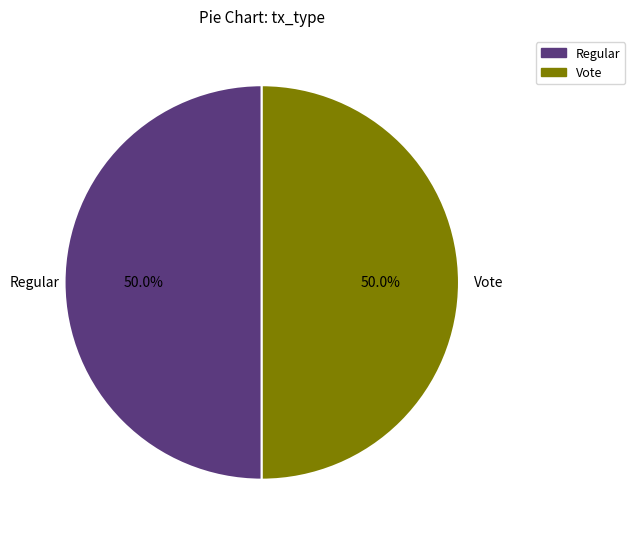

To the nearest percent, what is the average slice percentage?

50%